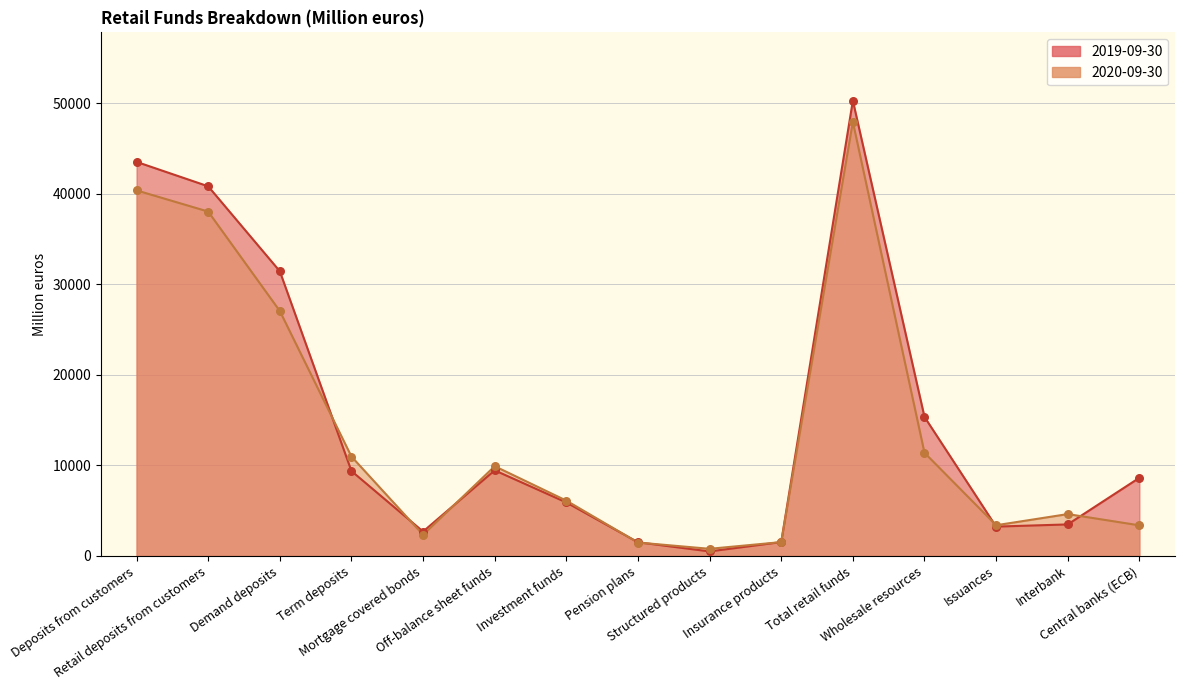

At which category is the sum across all series the highest?

Total retail funds